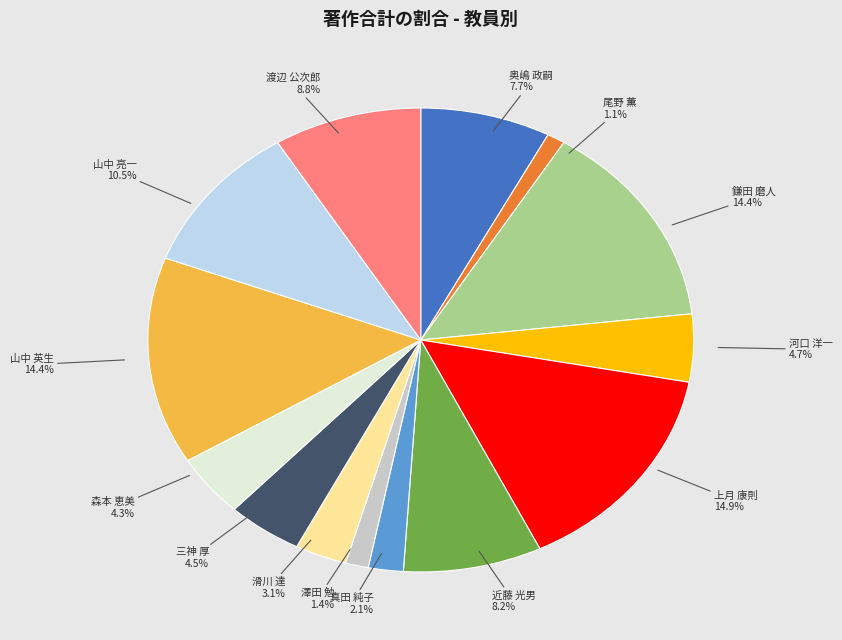

To the nearest percent, what is the combined percentage of 鎌田 磨人 and 上月 康則?

29%